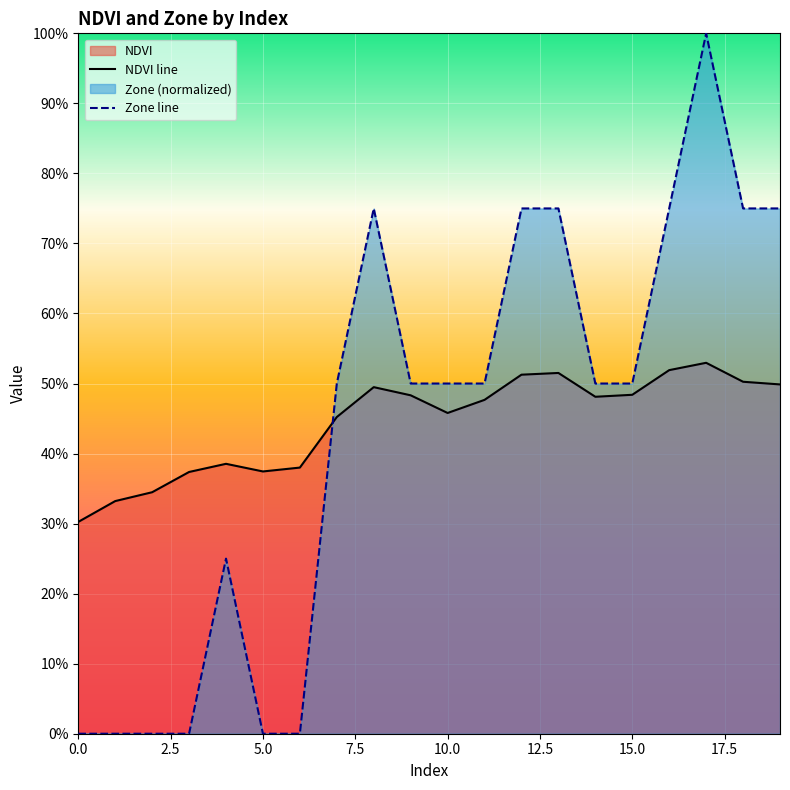

How many times do NDVI line and Zone line cross each other?

1